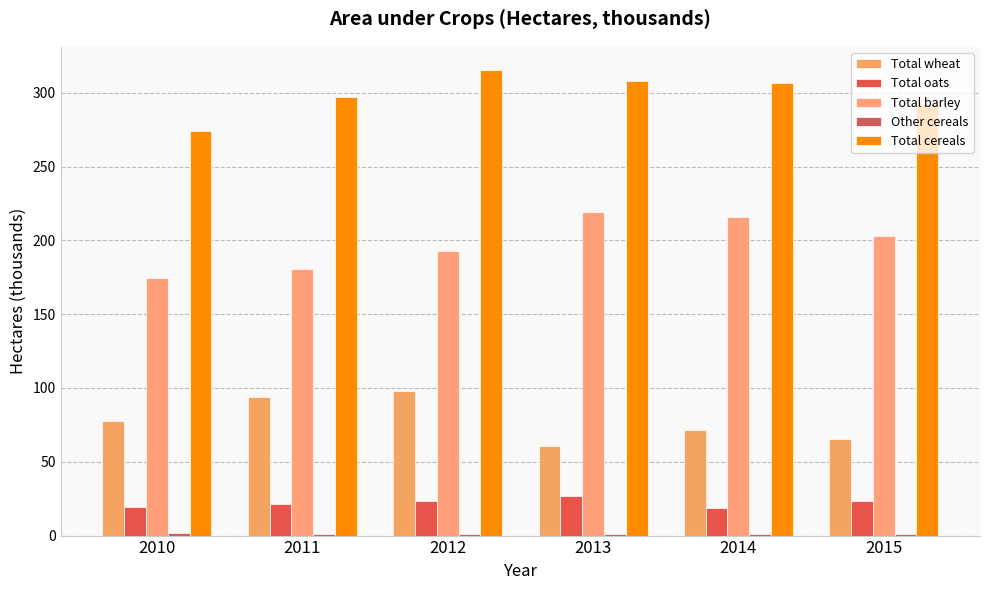

What is the spread (max minus min) of values at 2015?

291.5